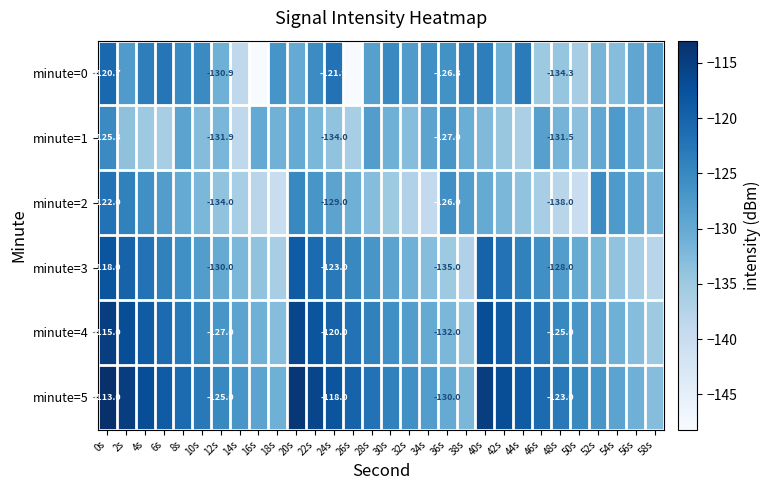

At how many categories does at least one series exceed -130?

30